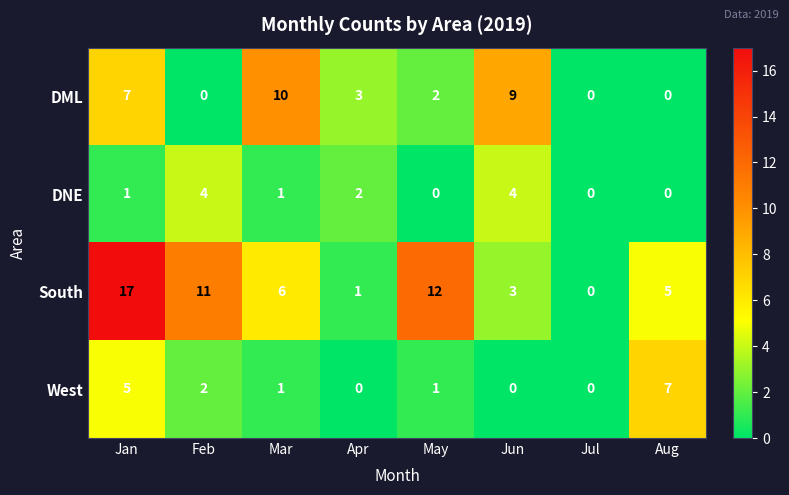

The West series shows 4 at Jun. True or false?

False